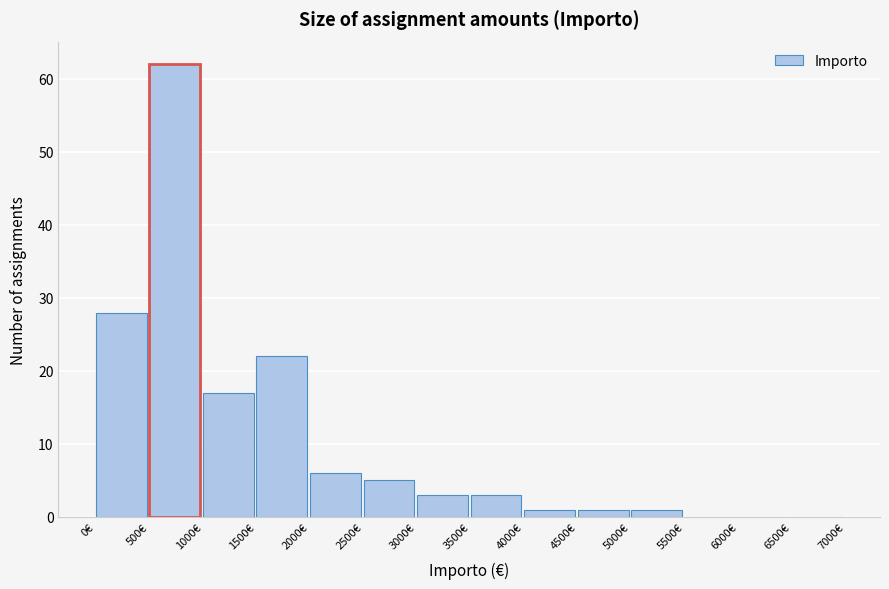

Reading left to right, list every bar in this chart as the range it spans on the x-axis followed by its height. The values are not printed on the chart, so give them approximately, as read against the axis.

0 to 500: 28
500 to 1000: 62
1000 to 1500: 17
1500 to 2000: 22
2000 to 2500: 6
2500 to 3000: 5
3000 to 3500: 3
3500 to 4000: 3
4000 to 4500: 1
4500 to 5000: 1
5000 to 5500: 1
5500 to 6000: 0
6000 to 6500: 0
6500 to 7000: 0